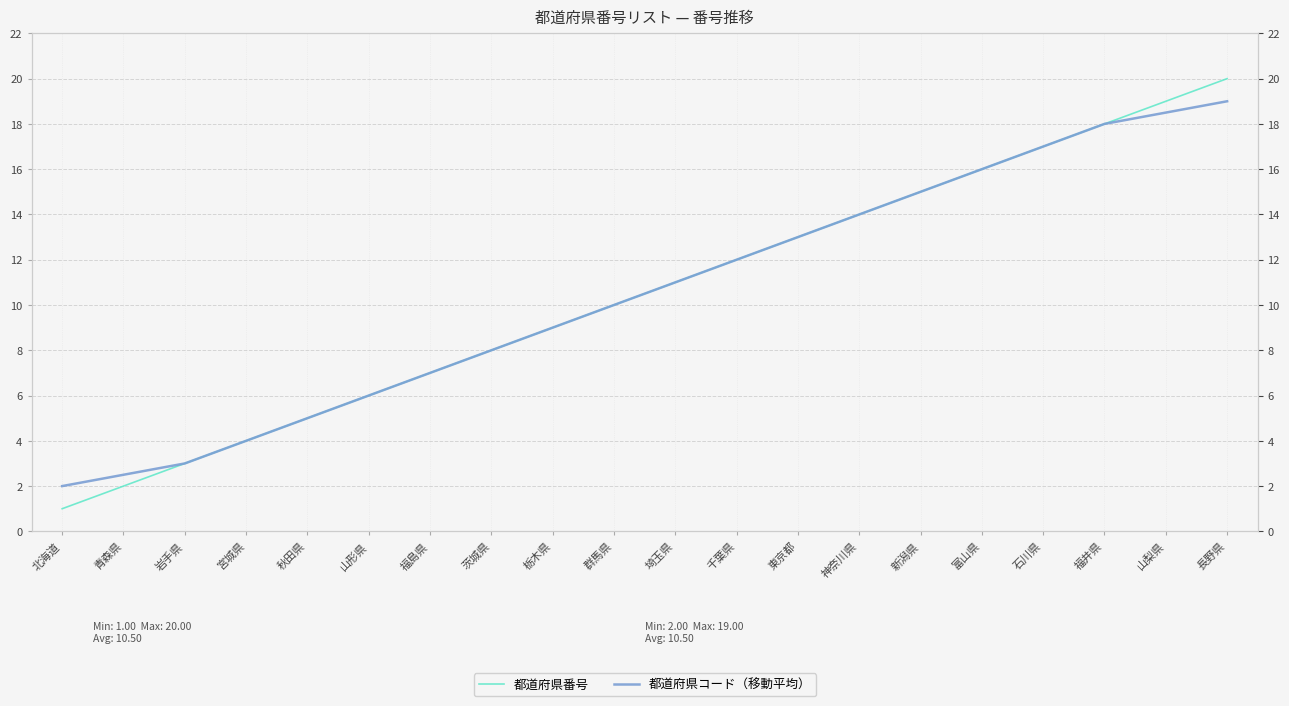

What is the highest value of the 都道府県番号 series?

20.0